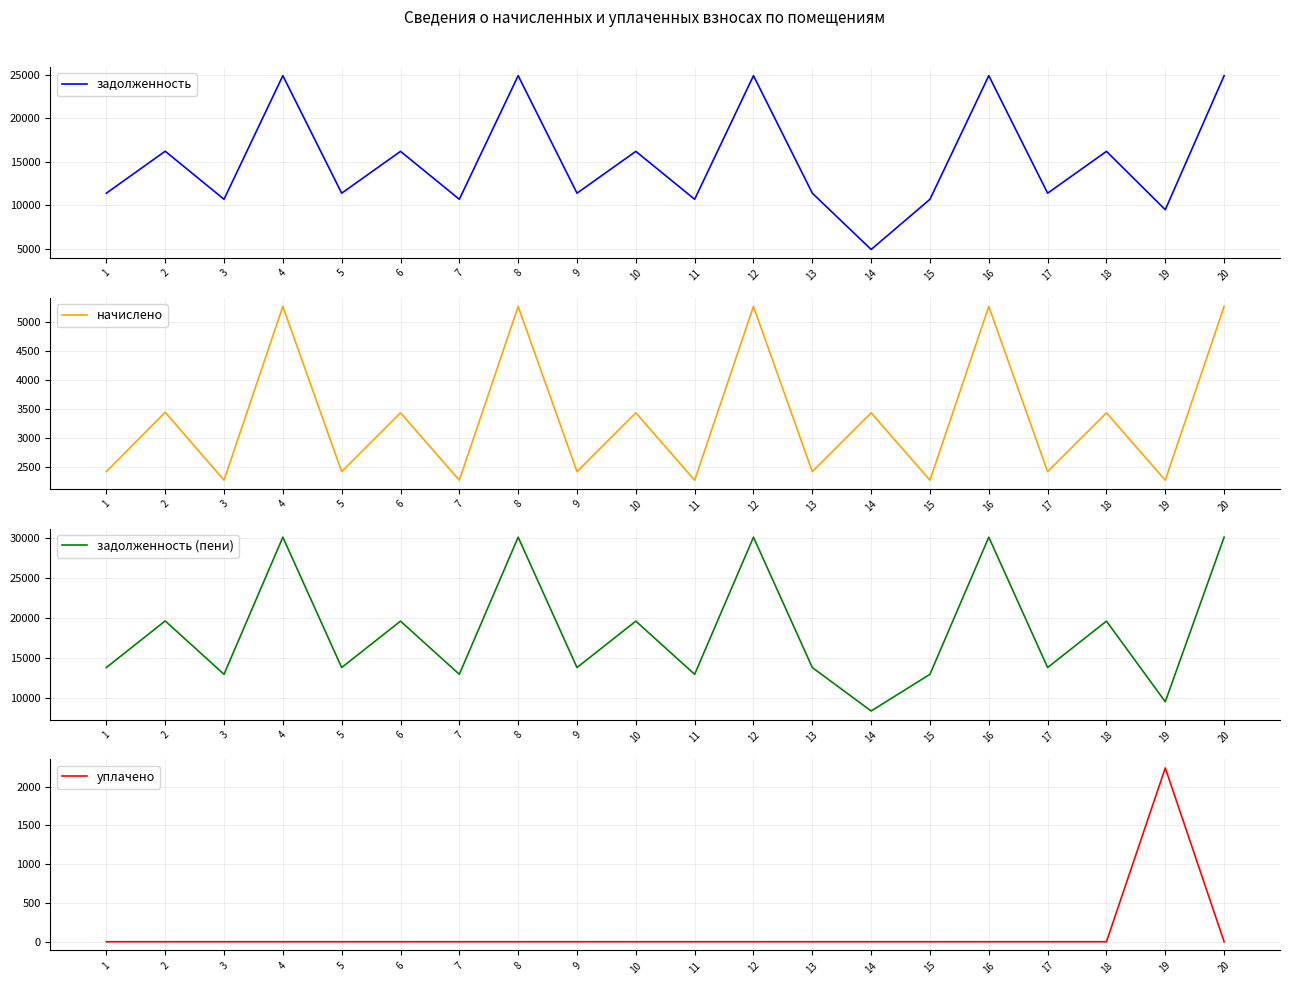

Is this an area chart (filled region under the line)?

No